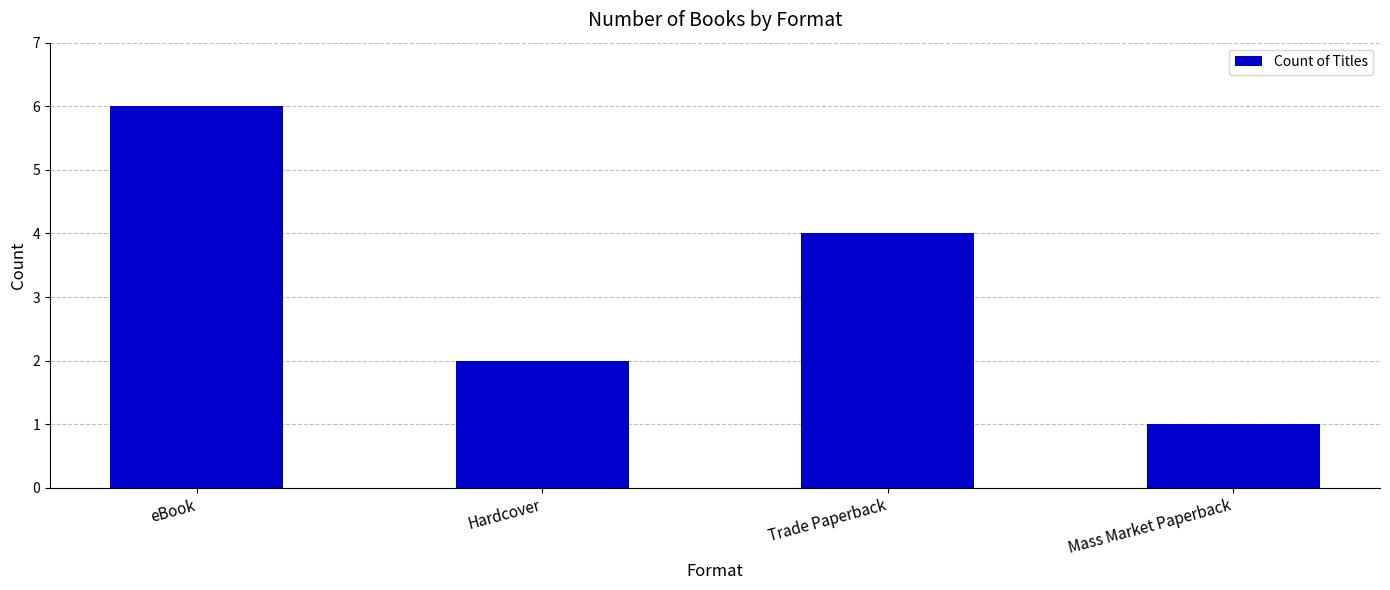

How many values are below 4?

2